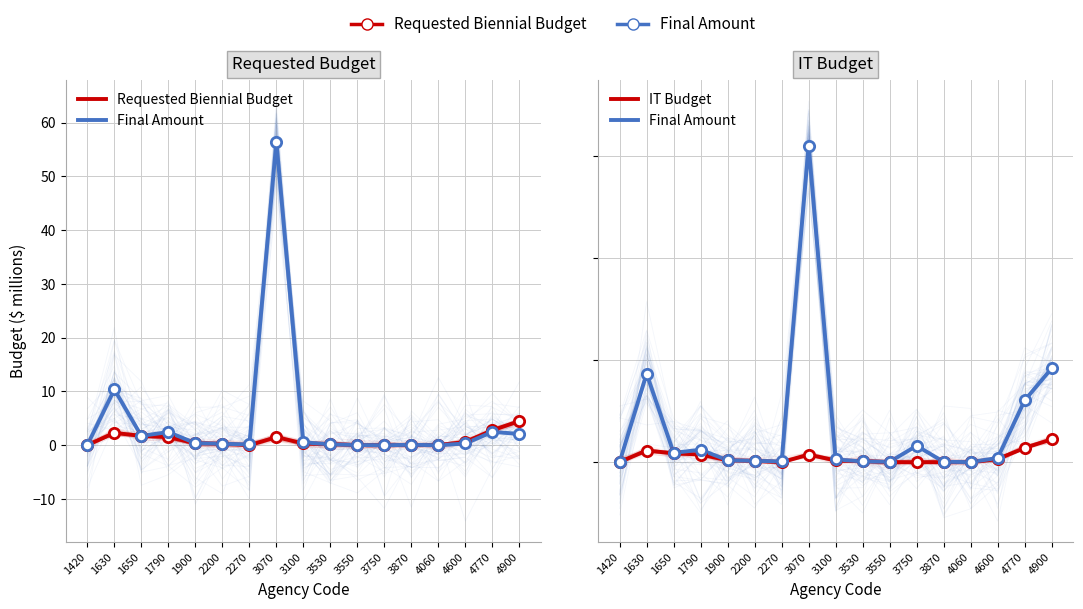

At which category is the sum across all series the highest?

3070